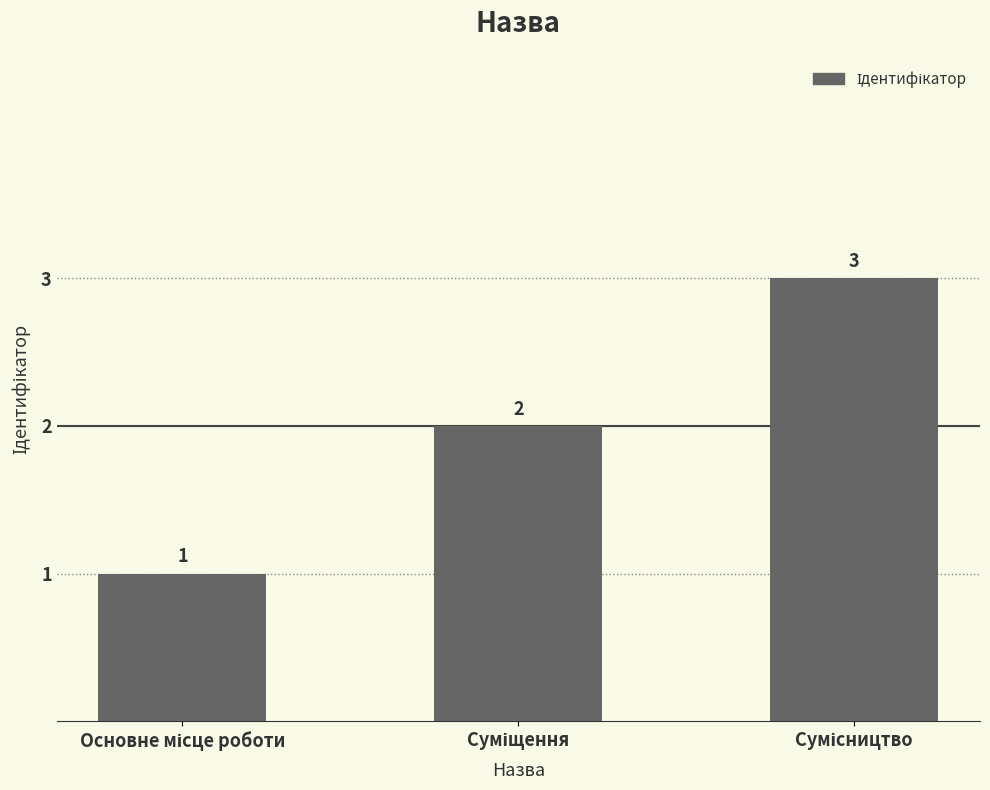

What is the sum of all values?

6